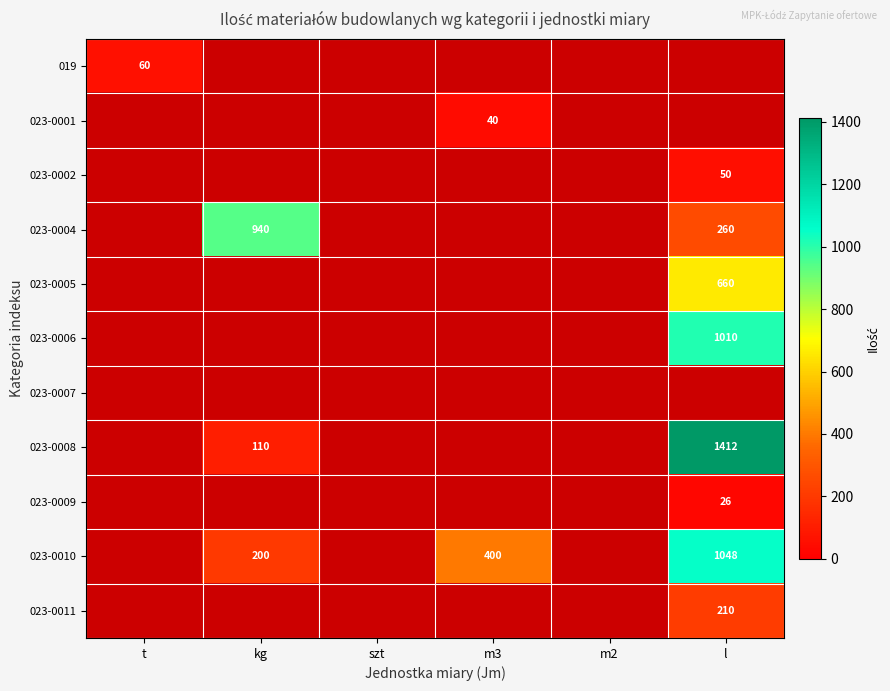

What is the sum of the 023-0008 values at l and kg?

1522.0